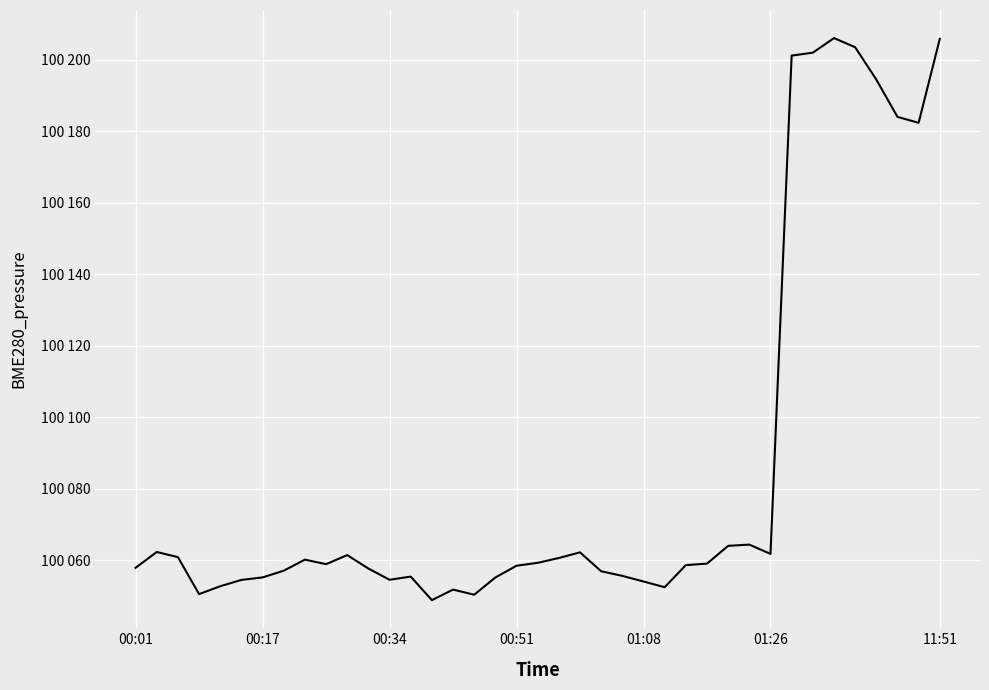

How many interior local valleys (lower than both neighbors) does the data have?

8